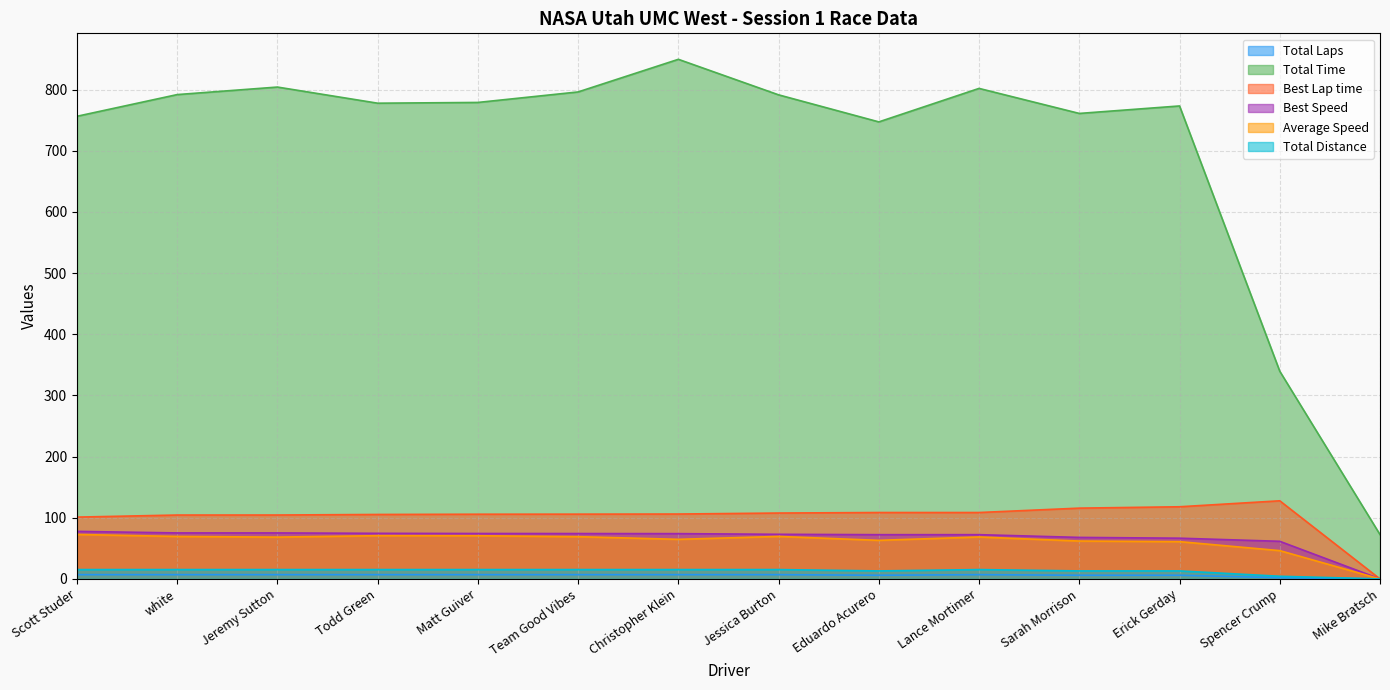

What is the spread (max minus min) of values at Team Good Vibes?

789.3